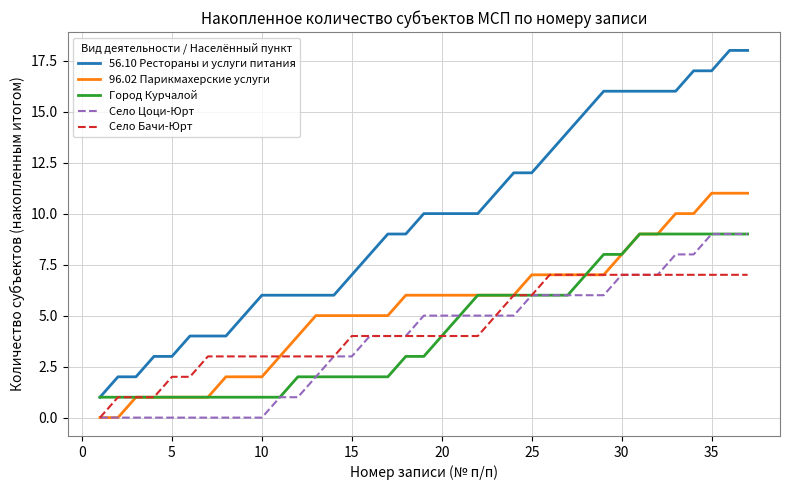

What is the greatest value displayed?

18